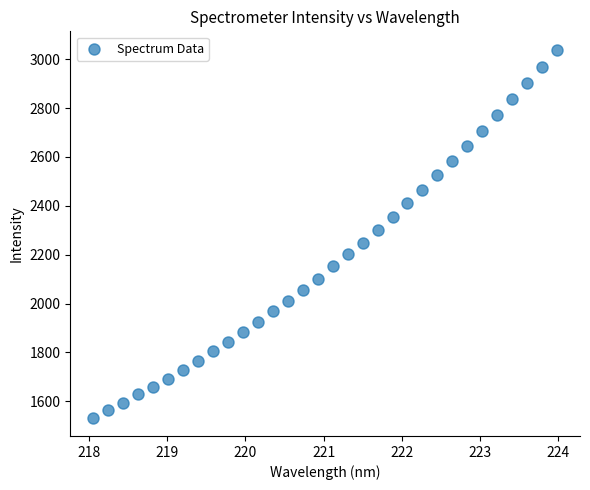

What is the range of Y values (max minus min)?

1505.5